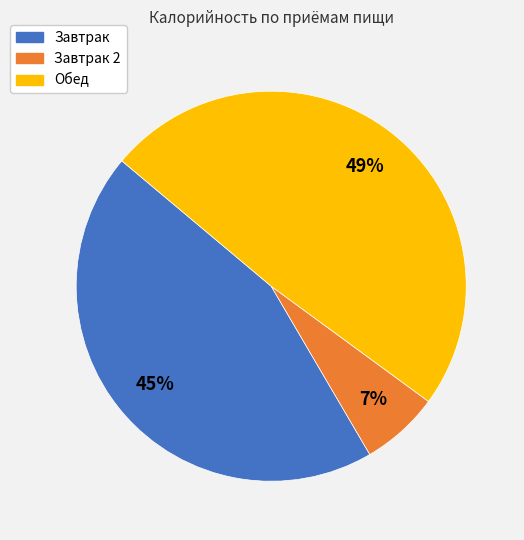

Count the number of slices in the pie.

3